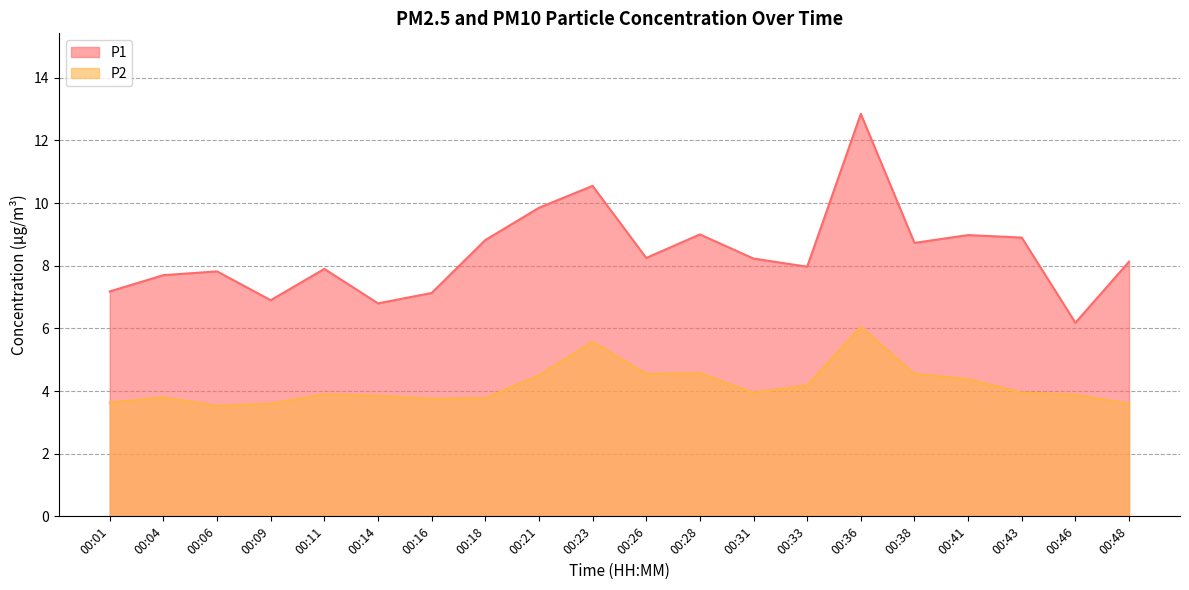

What is the difference between the maximum and minimum values in the P2 series?

2.5